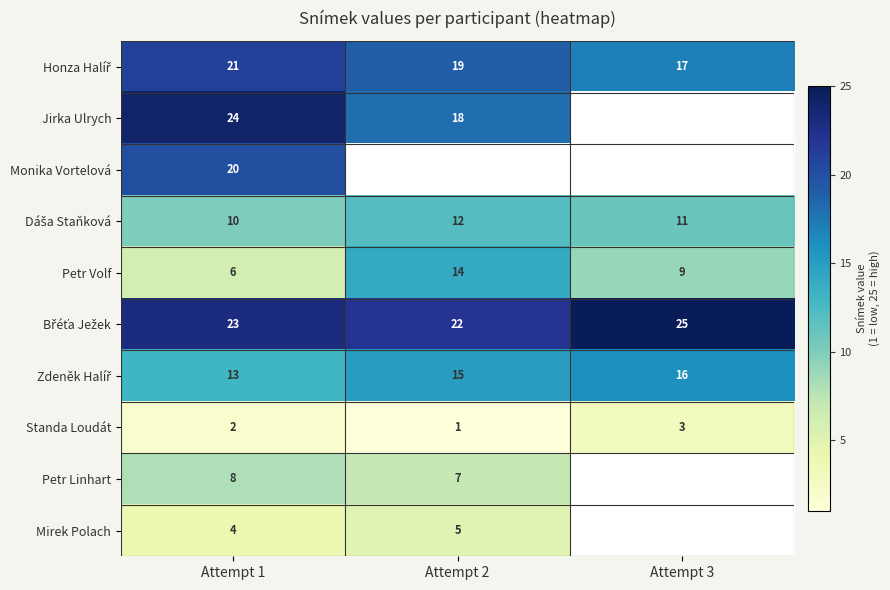

What is the difference between the maximum and minimum values in the Petr Volf series?

8